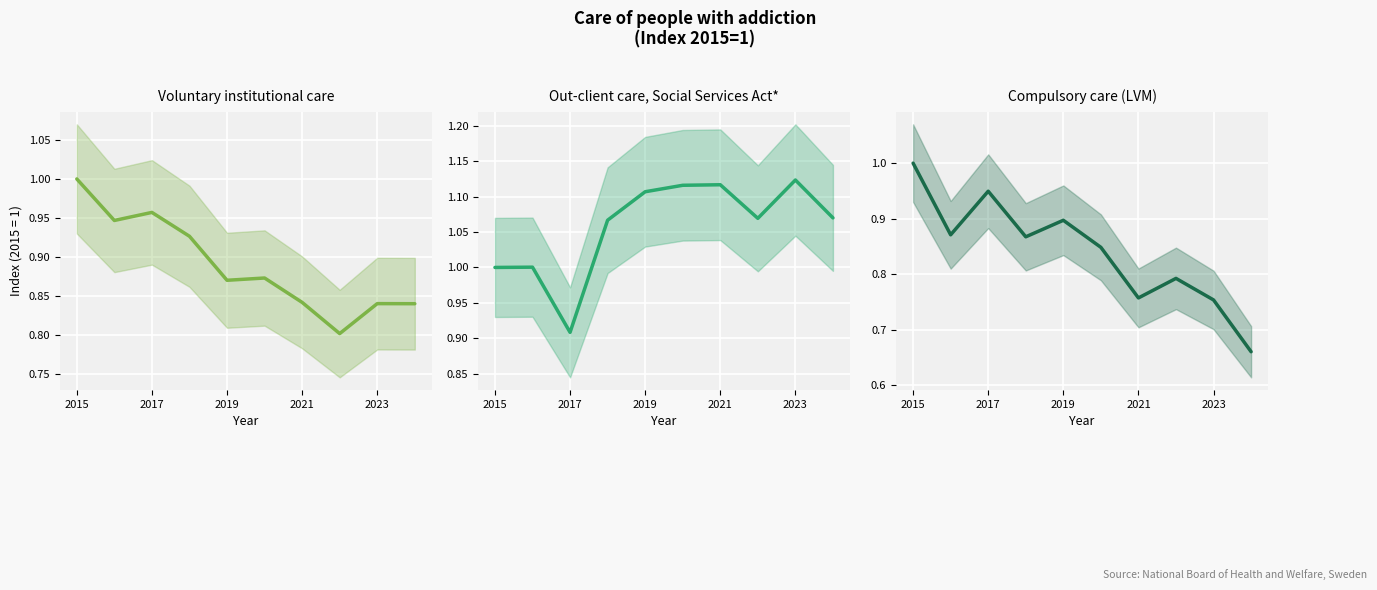

List the series in order of their peak value, lowest first.

Voluntary institutional care, Compulsory care (LVM), Out-client care, Social Services Act*